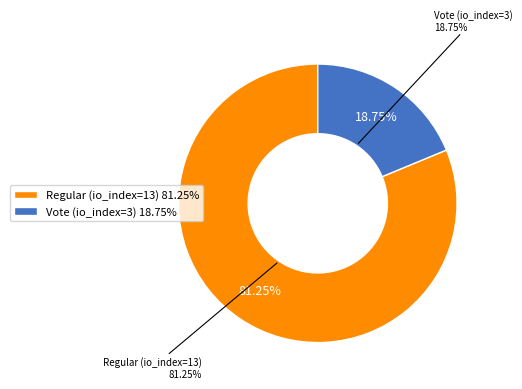

To the nearest percent, what percentage of the pie is Regular (io_index=13)?

81%